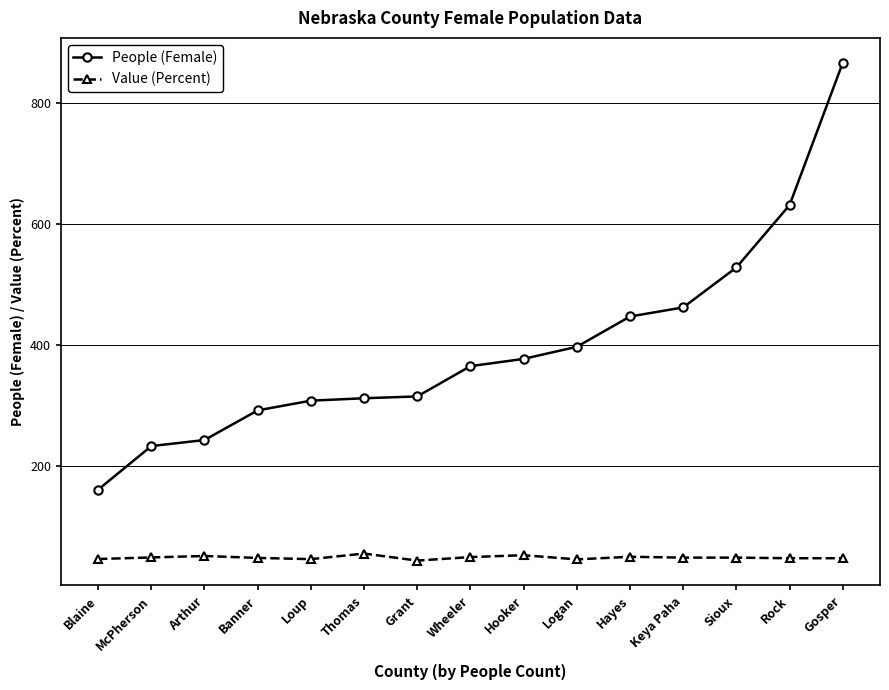

At Hooker, list the series in order from largest to smallest.

People (Female), Value (Percent)